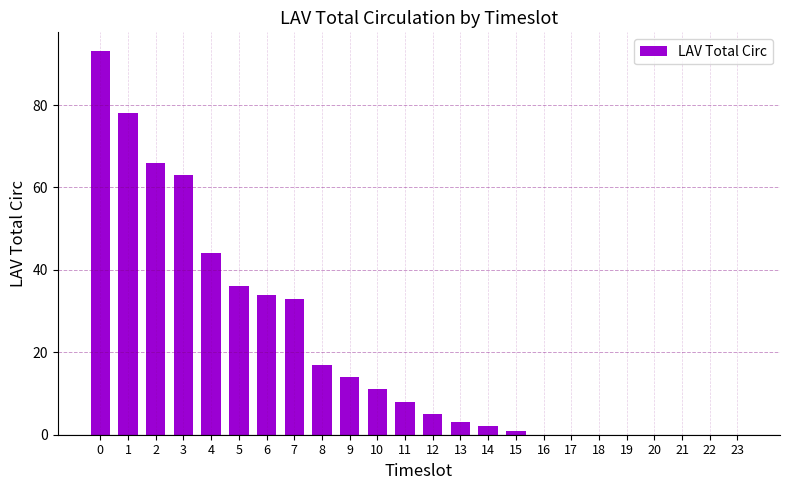

Between 21 and 2, which is larger?

2